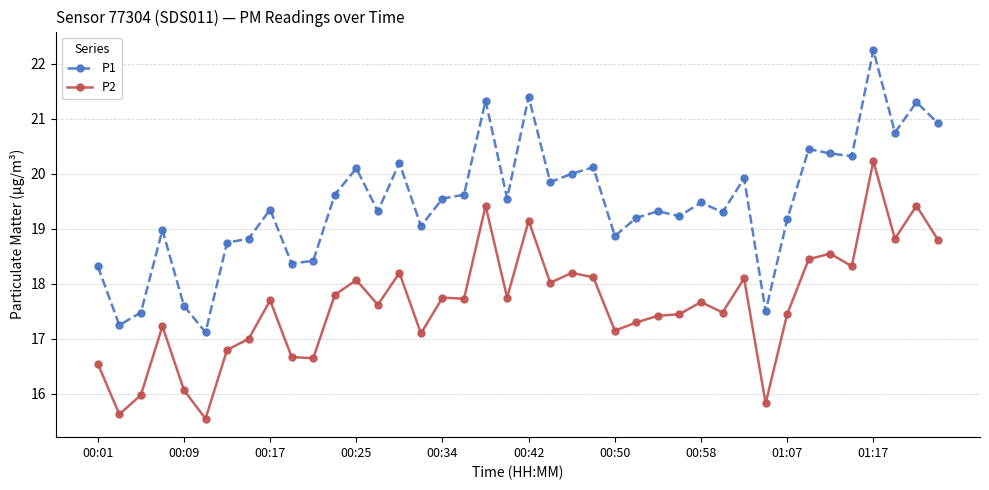

What is the value of the P2 point at the 18th from the left?

17.7